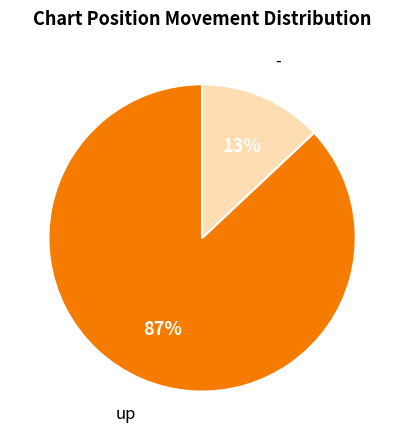

Is there any slice that represents more than half of the pie?

Yes